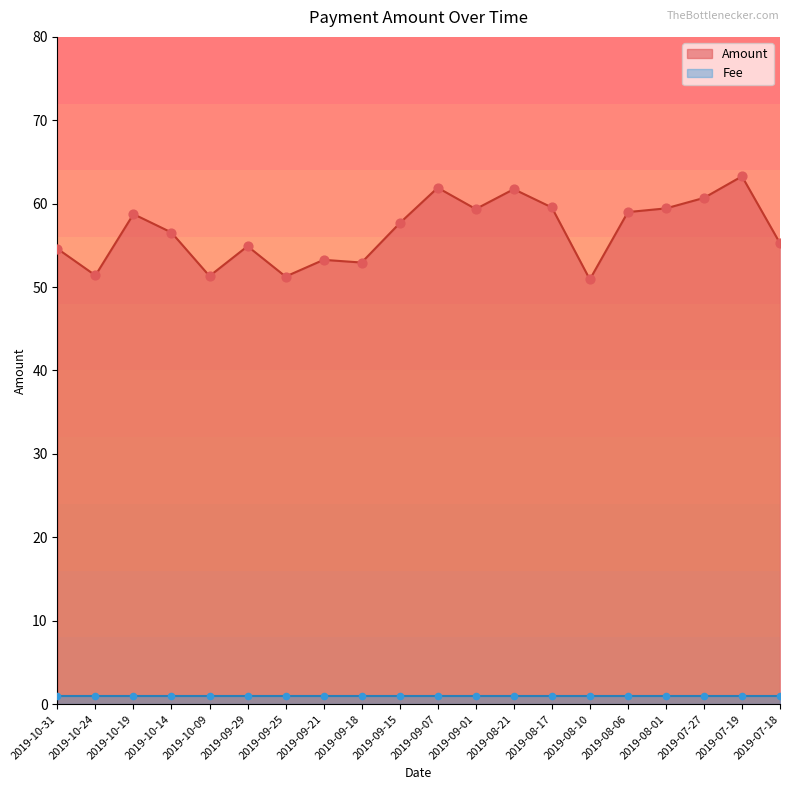

Which has a higher value, 2019-10-14 or 2019-08-10?

2019-10-14